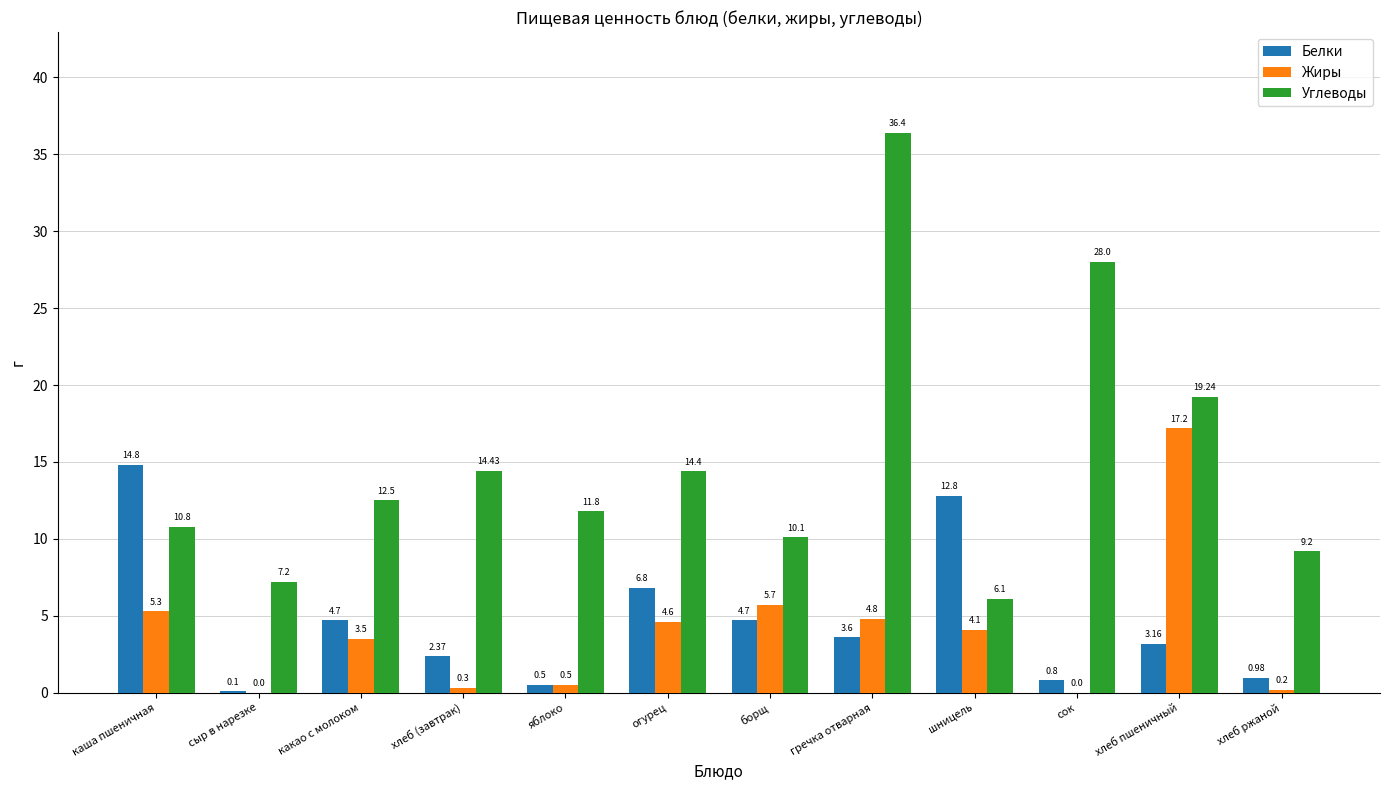

At which category is the sum across all series the highest?

гречка отварная